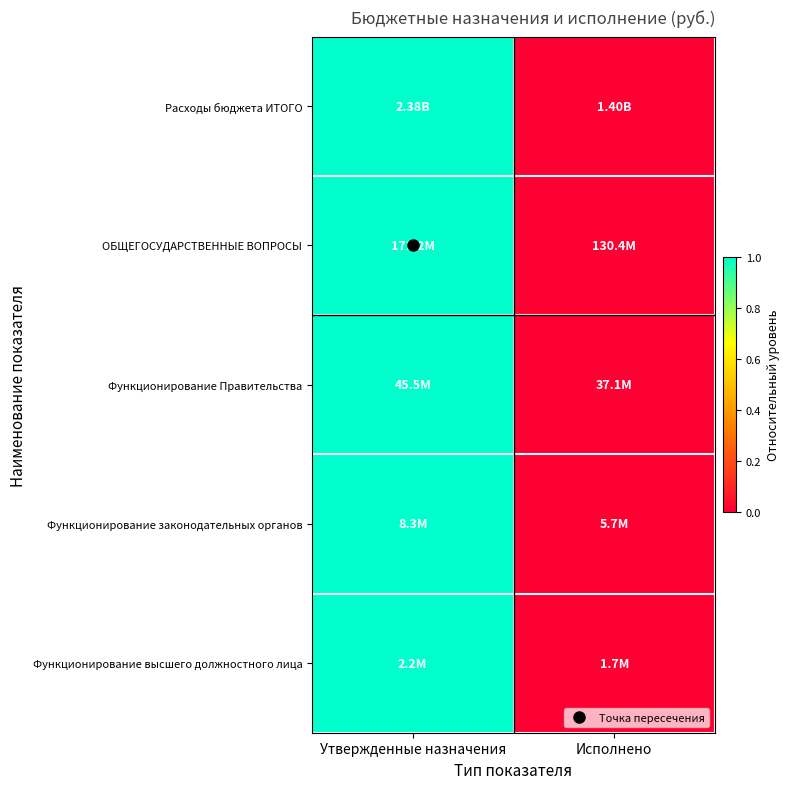

Reading right to left, what are all the values shown in this chart?

Расходы бюджета ИТОГО: Исполнено=0	Утвержденные назначения=1
ОБЩЕГОСУДАРСТВЕННЫЕ ВОПРОСЫ: Исполнено=0	Утвержденные назначения=1
Функционирование Правительства: Исполнено=0	Утвержденные назначения=1
Функционирование законодательных органов: Исполнено=0	Утвержденные назначения=1
Функционирование высшего должностного лица: Исполнено=0	Утвержденные назначения=1